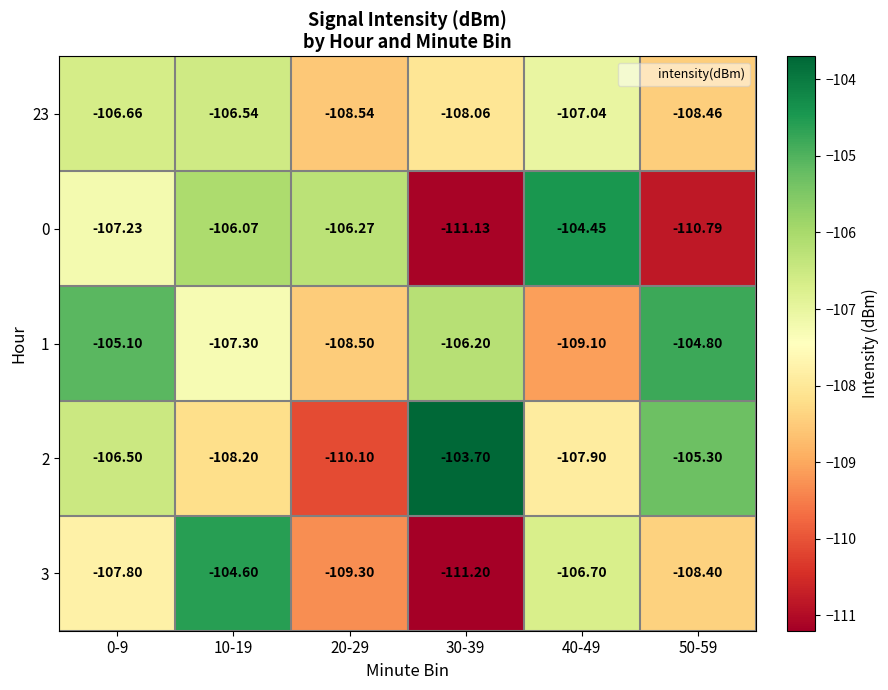

How many categories are shown in the chart?

6